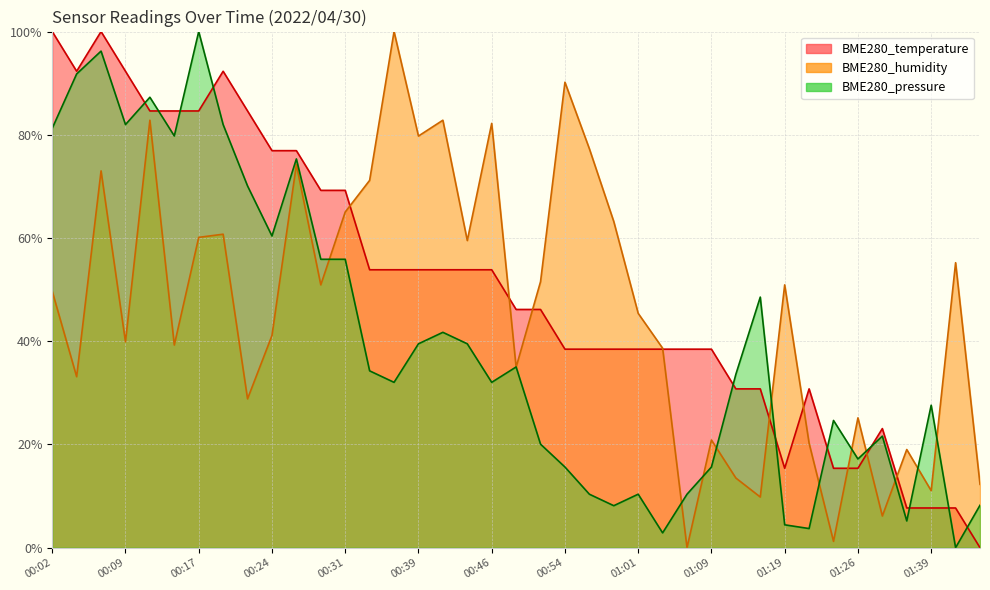

What is the label of the 19th point from the right?

00:51